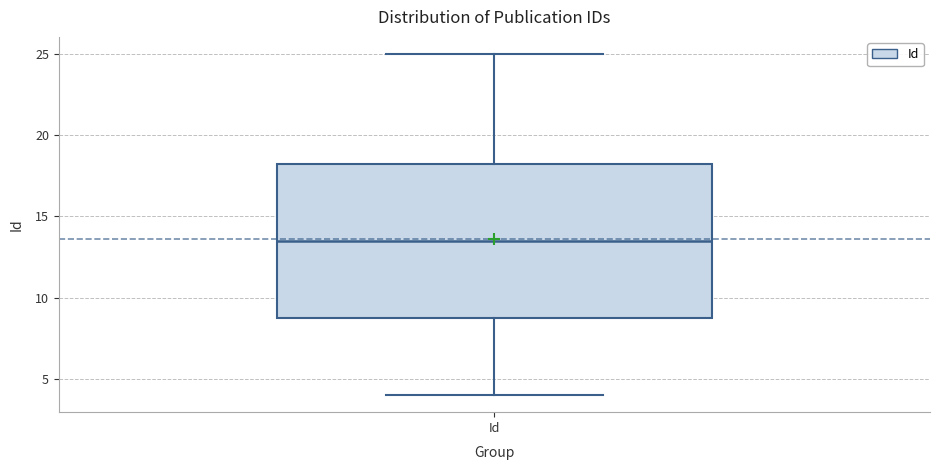

Transcribe this box plot: give where the median line is, the range the box spans, and where the two whiskers end, as read against the y-axis. The values are not printed on the chart, so give them approximately, as read against the axis.

median 13.5, box 9.0 to 18.5, whiskers 4.0 to 25.0